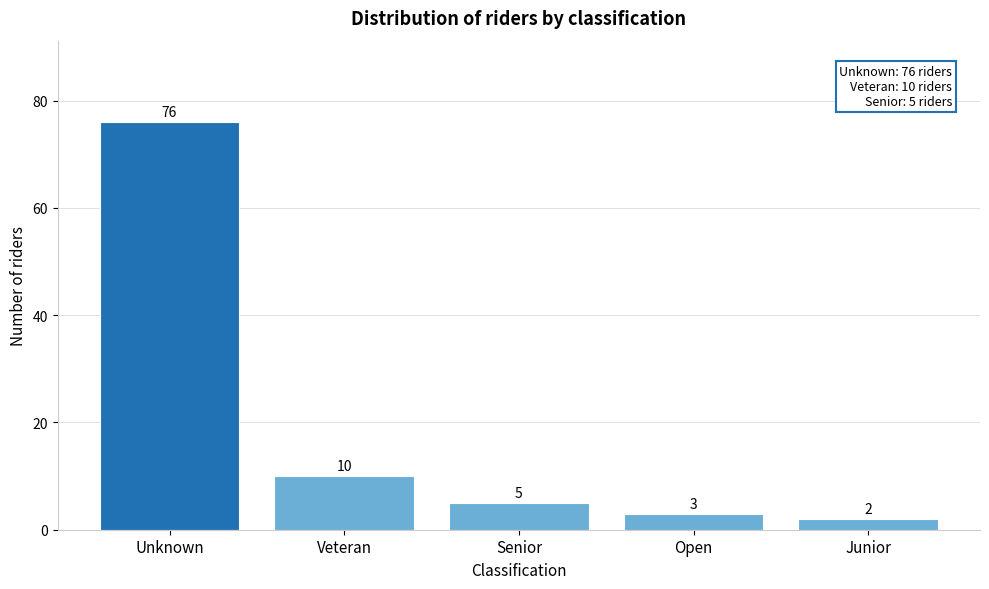

Reading left to right, extract all data points from this chart.

Unknown=76	Veteran=10	Senior=5	Open=3	Junior=2